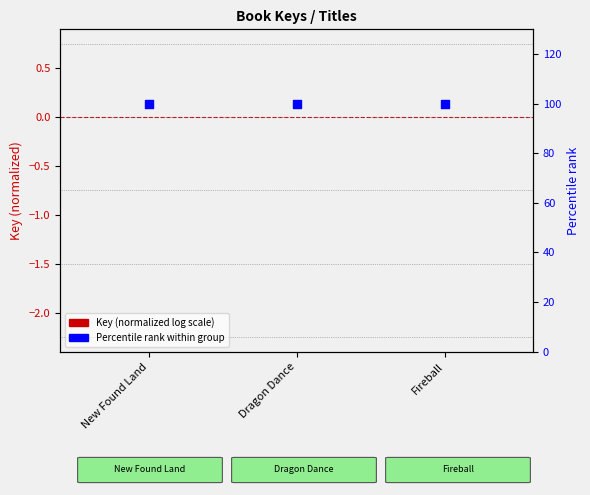

Which series reaches the minimum Y coordinate?

Key (normalized log scale)